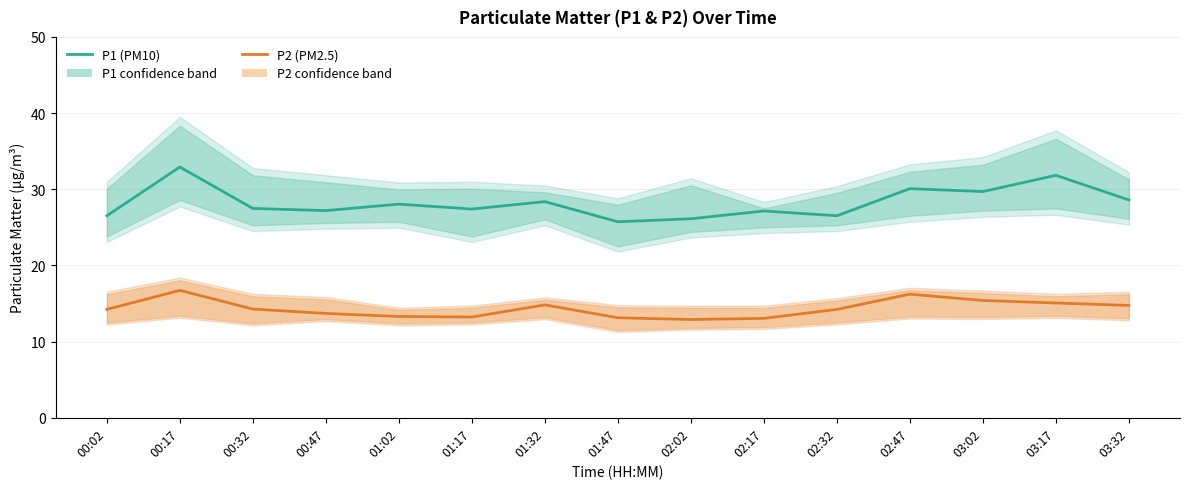

Is it true that P2 (PM2.5) equals 13.3 at 01:02?

True